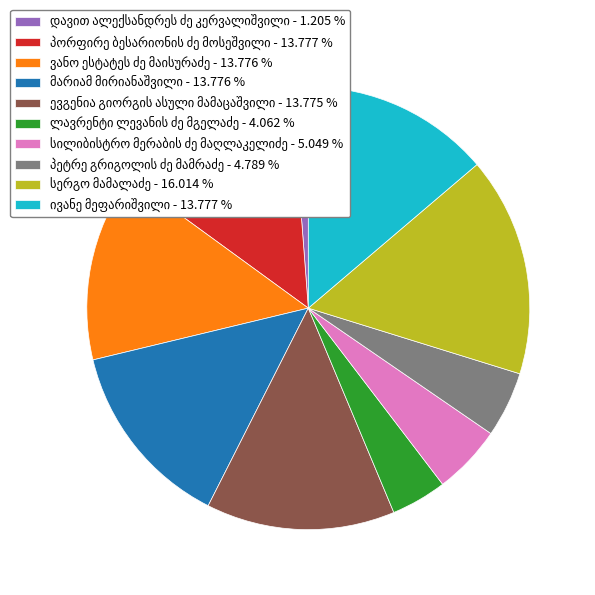

Is there any slice that represents more than half of the pie?

No